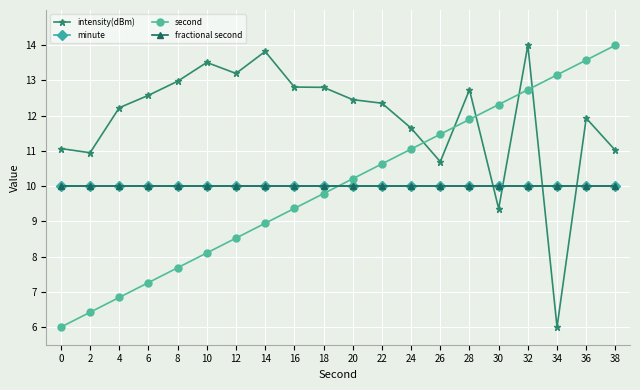

At which label does intensity(dBm) reach its peak?

32